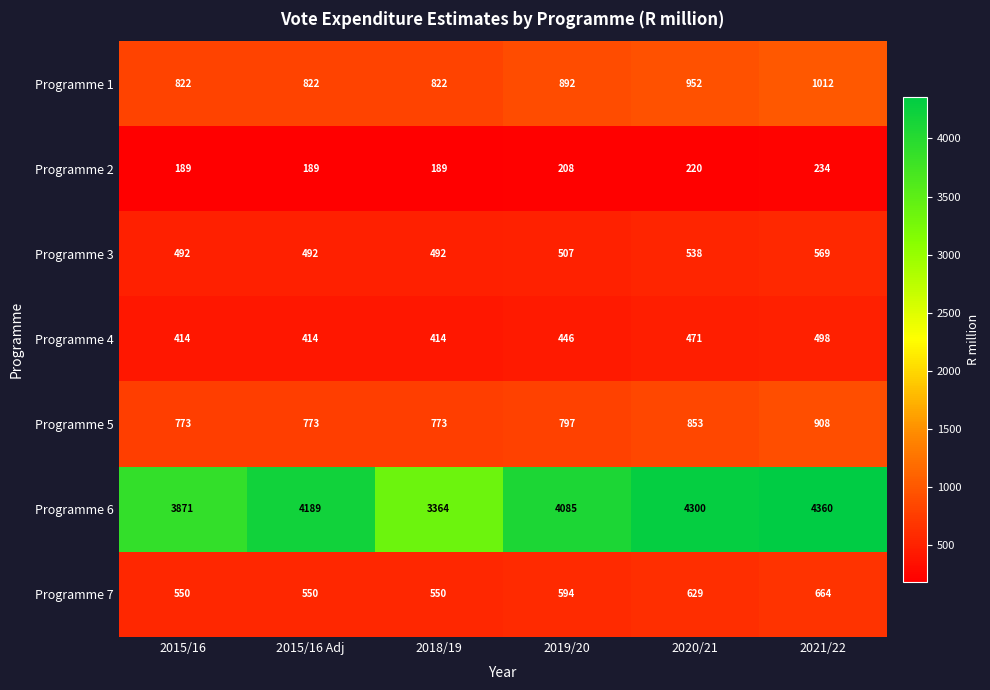

What is the difference between the maximum and minimum values in the Programme 4 series?

84